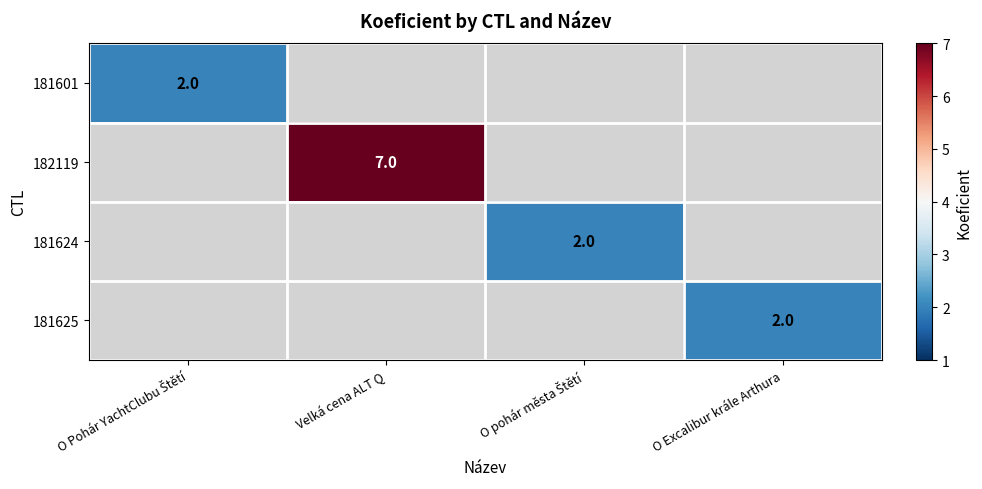

Is it true that 181625 equals 2 at O Excalibur krále Arthura?

True